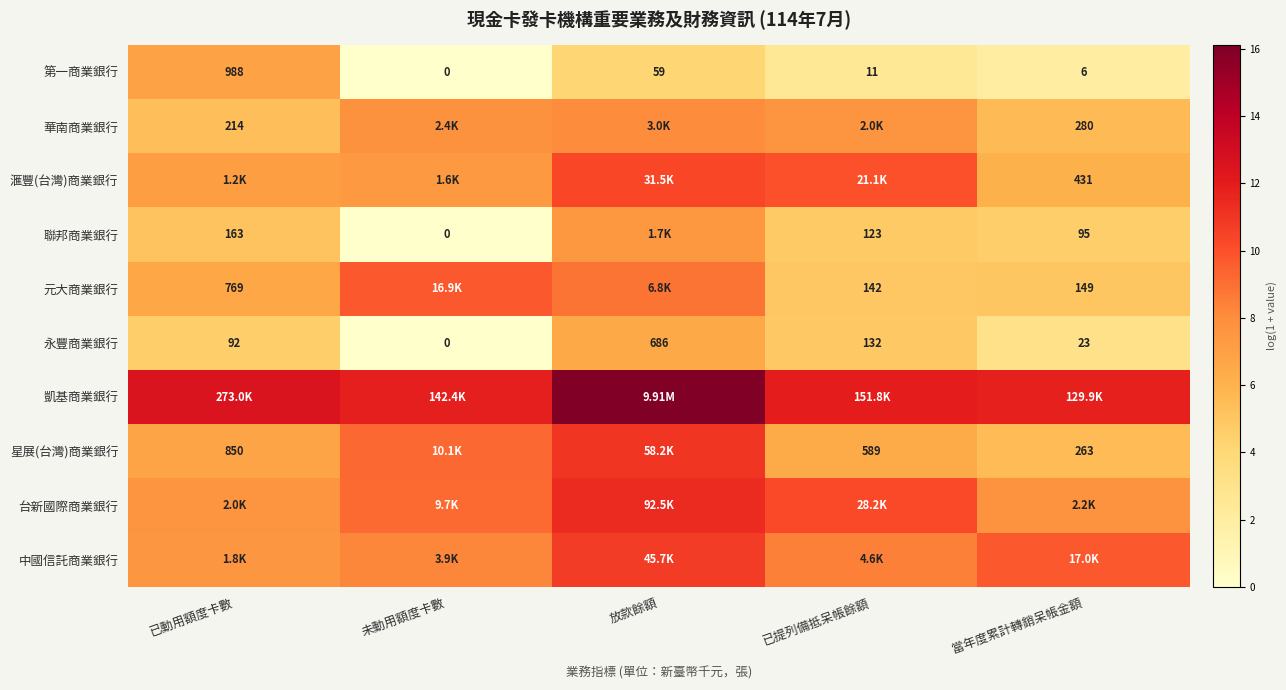

Is the value of 星展(台灣)商業銀行 at 當年度累計轉銷呆帳金額 greater than the value of 永豐商業銀行 at 當年度累計轉銷呆帳金額?

Yes